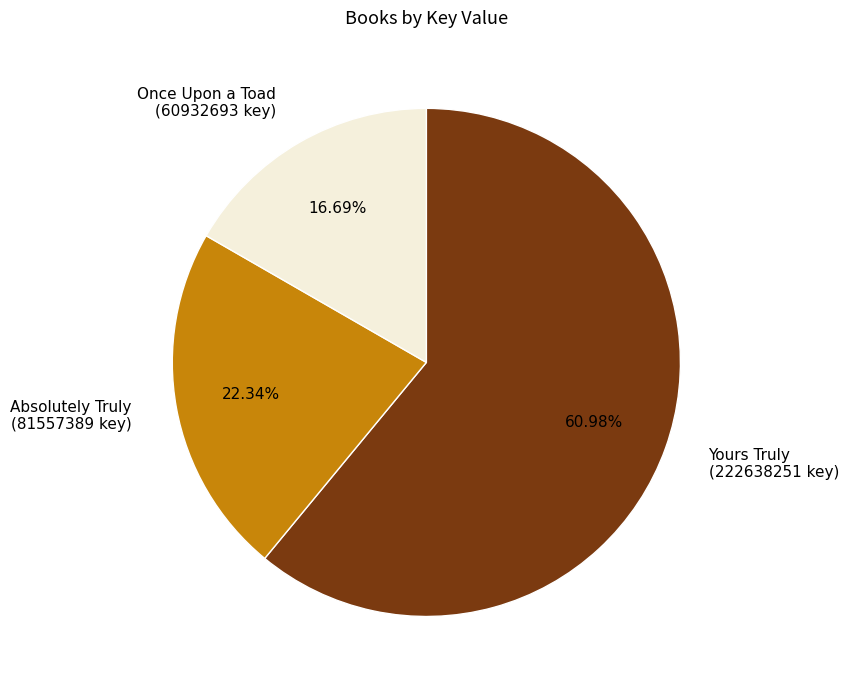

Between Once Upon a Toad and Yours Truly, which is larger?

Yours Truly